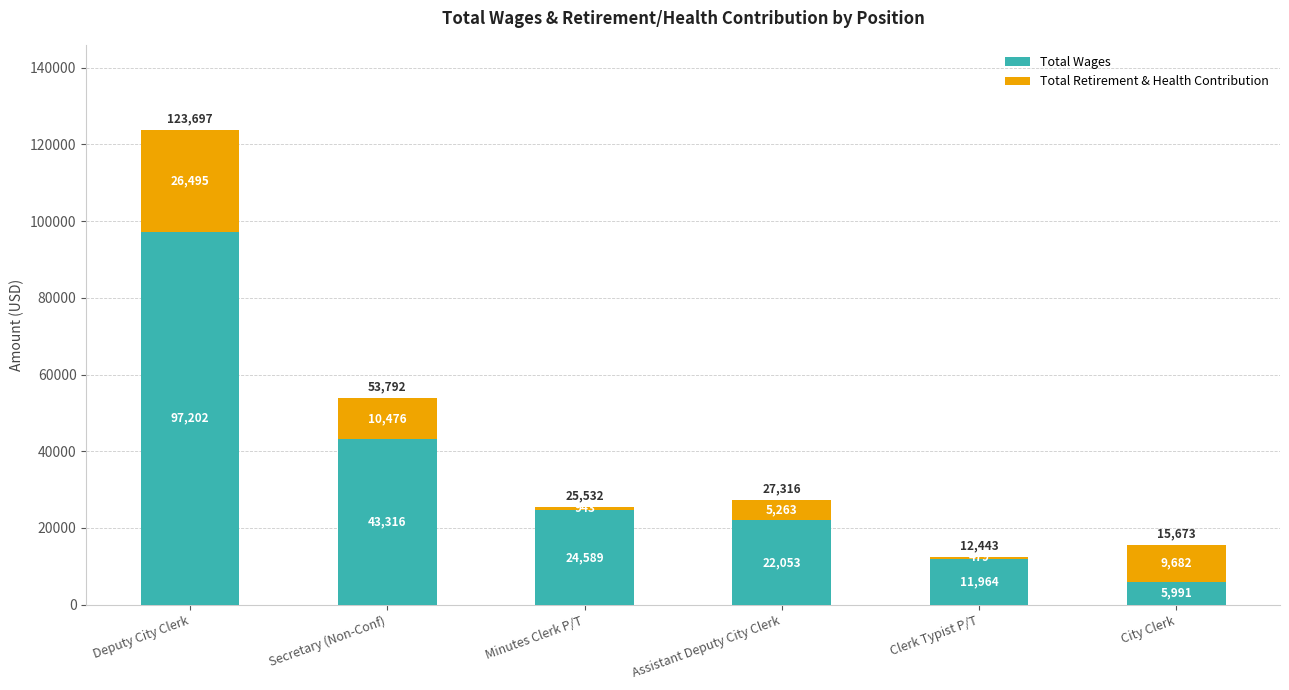

True or false: Total Wages has a value of 24589 at Minutes Clerk P/T.

True